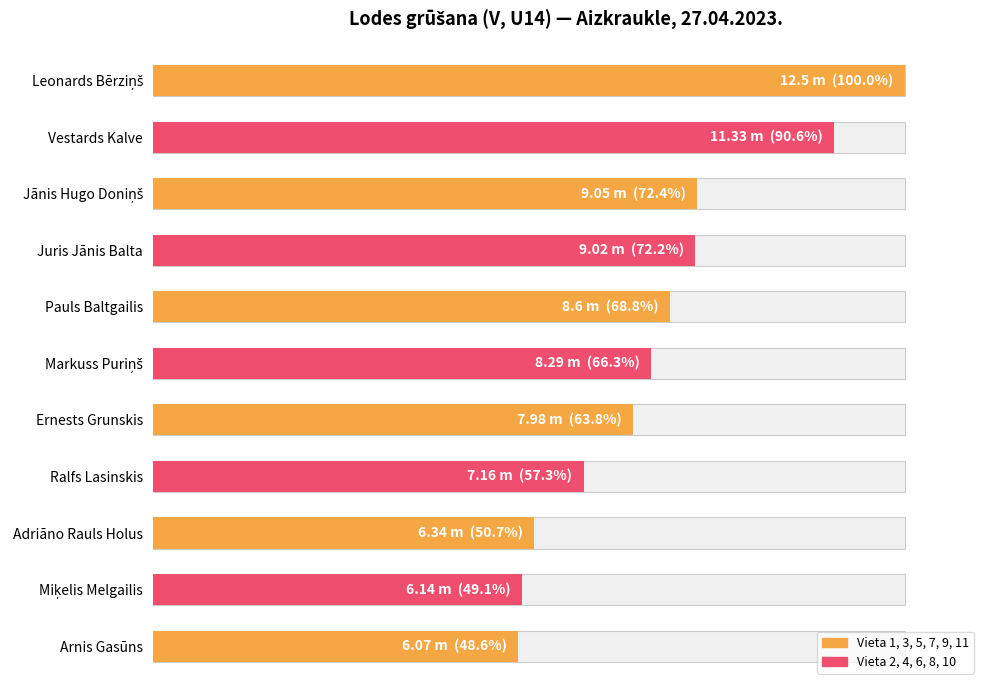

What is the minimum value shown in the chart?

48.6